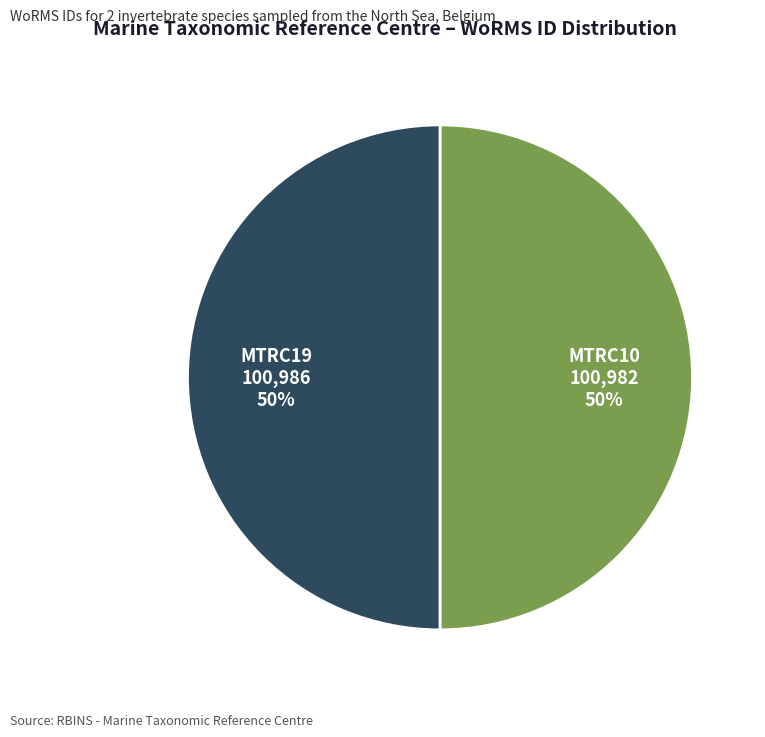

Count the number of slices in the pie.

2